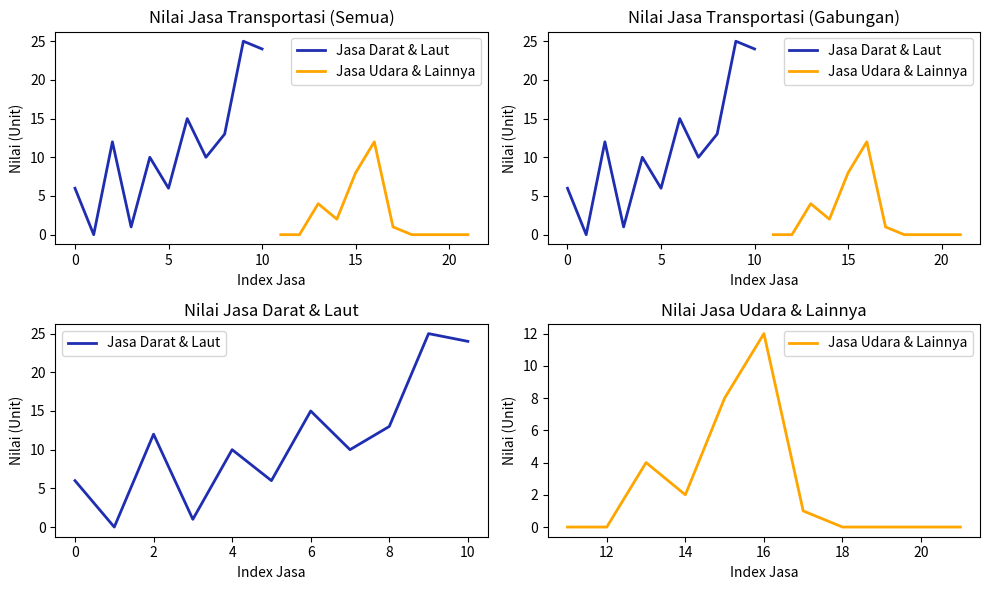

How many data points does each series have?

11